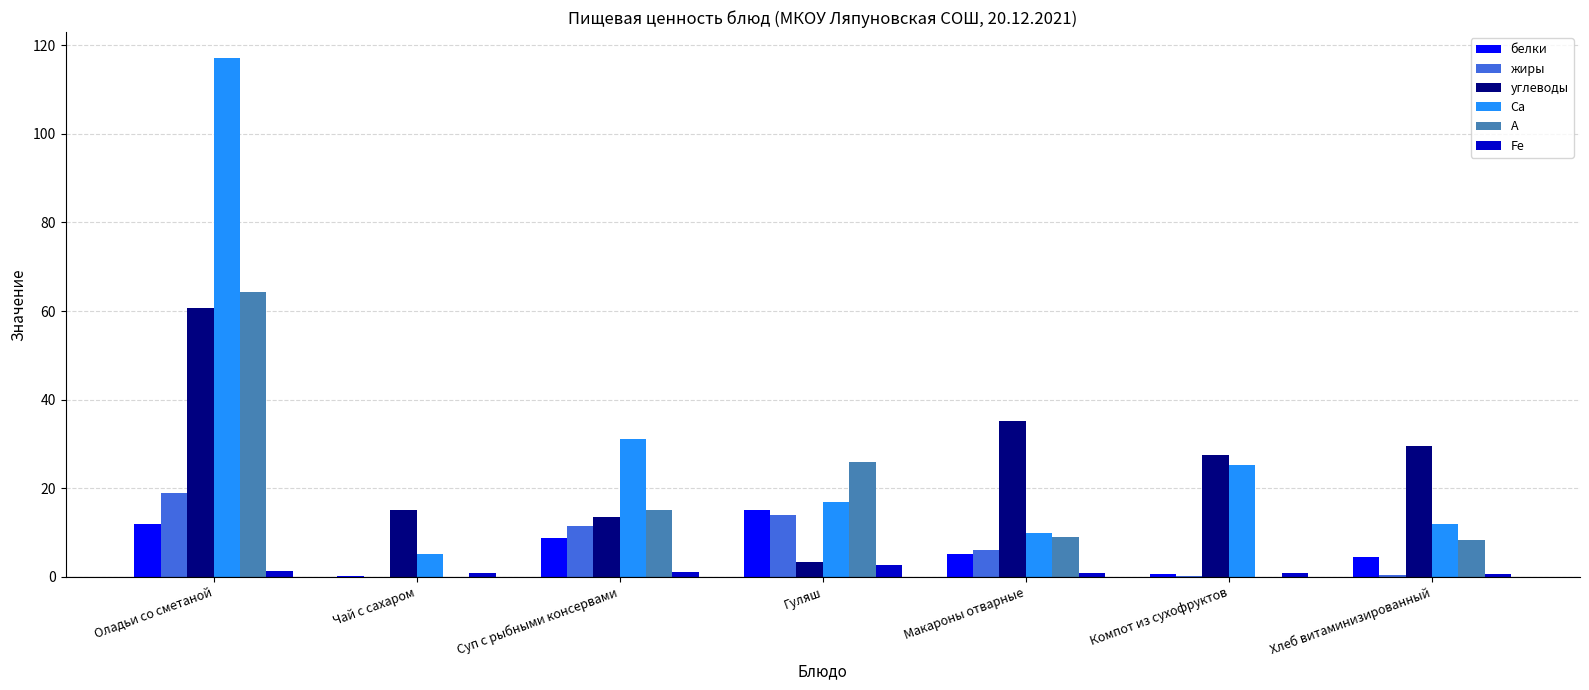

At which category is the sum across all series the highest?

Оладьи со сметаной